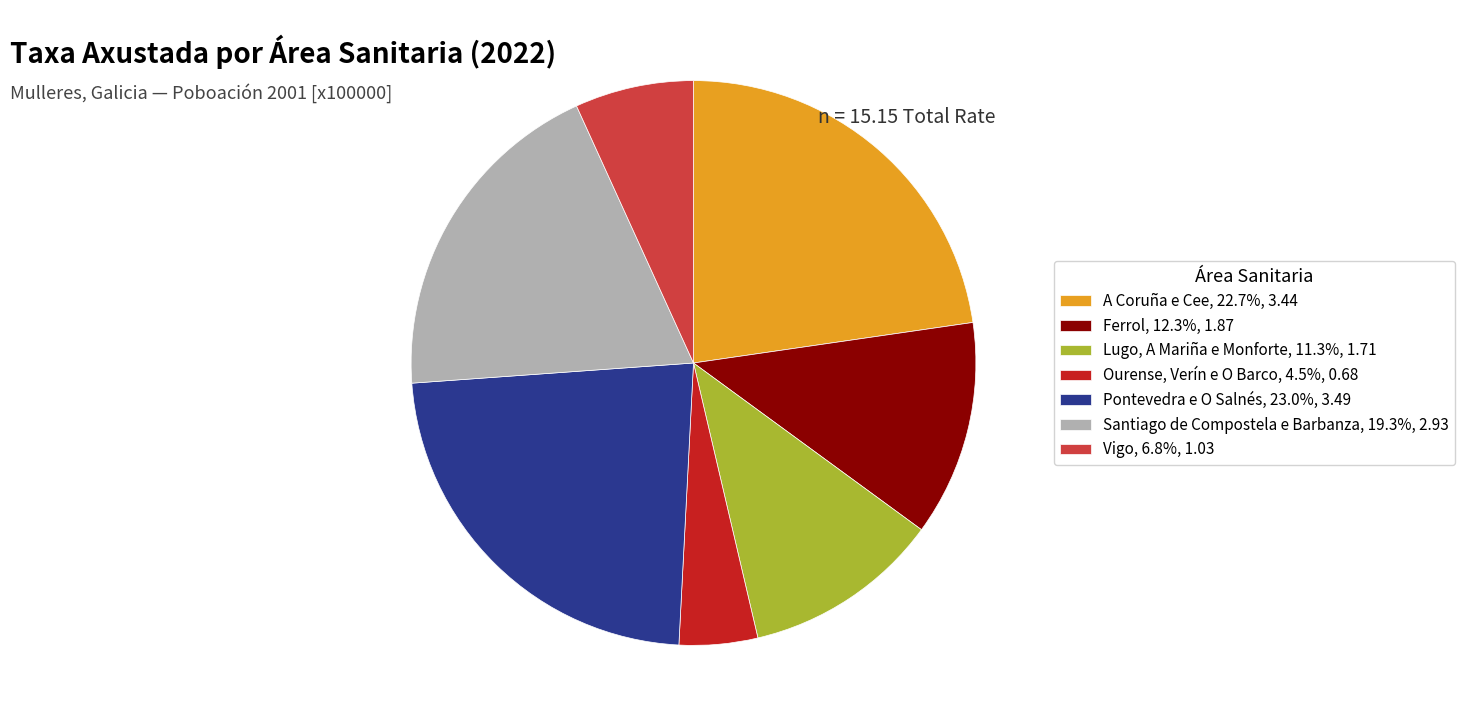

Is Pontevedra e O Salnés, 23.0%, 3.49 the majority of the pie?

No